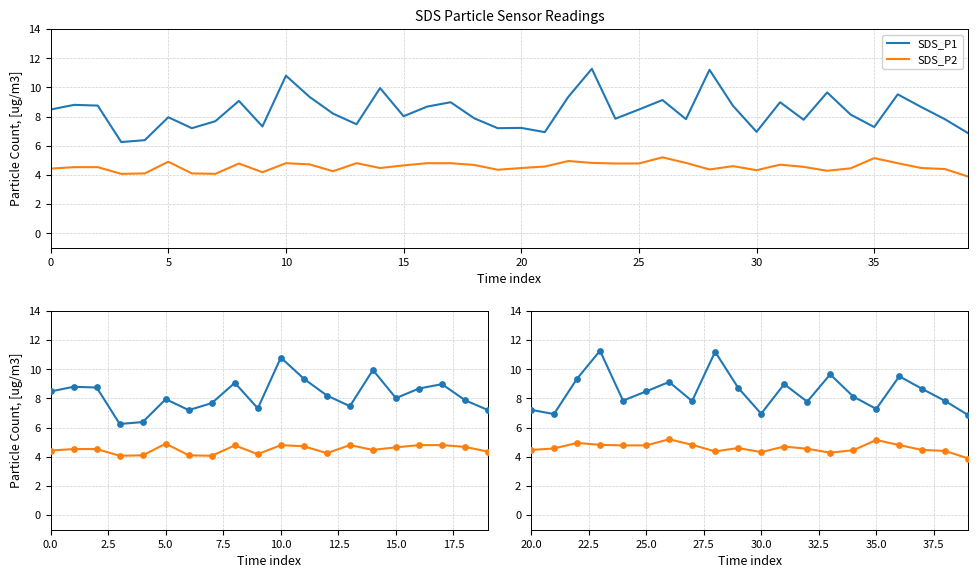

Which series has the largest total across all categories?

SDS_P1